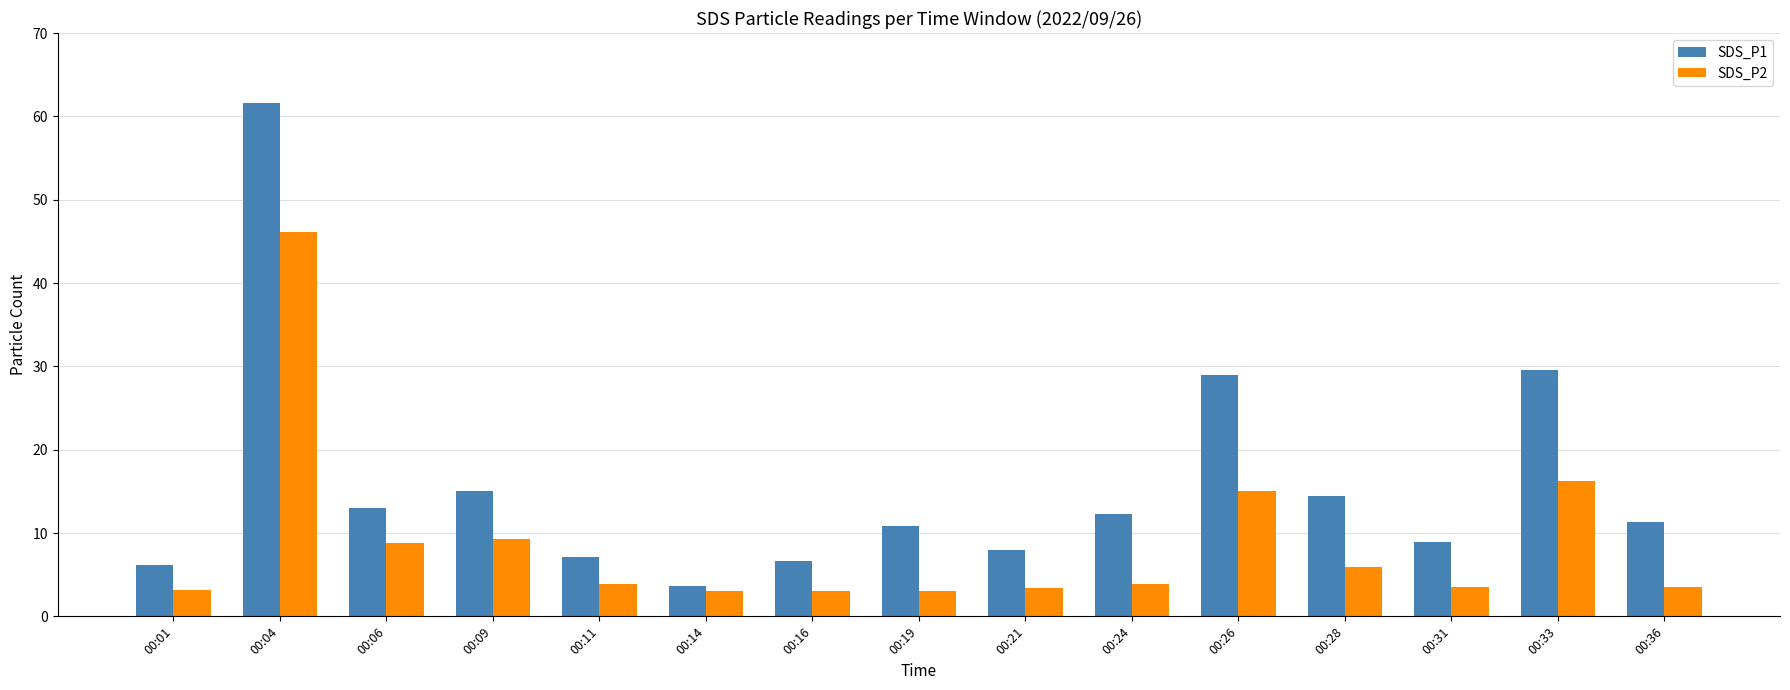

What is the difference between the maximum and second lowest values in the SDS_P2 series?

43.1